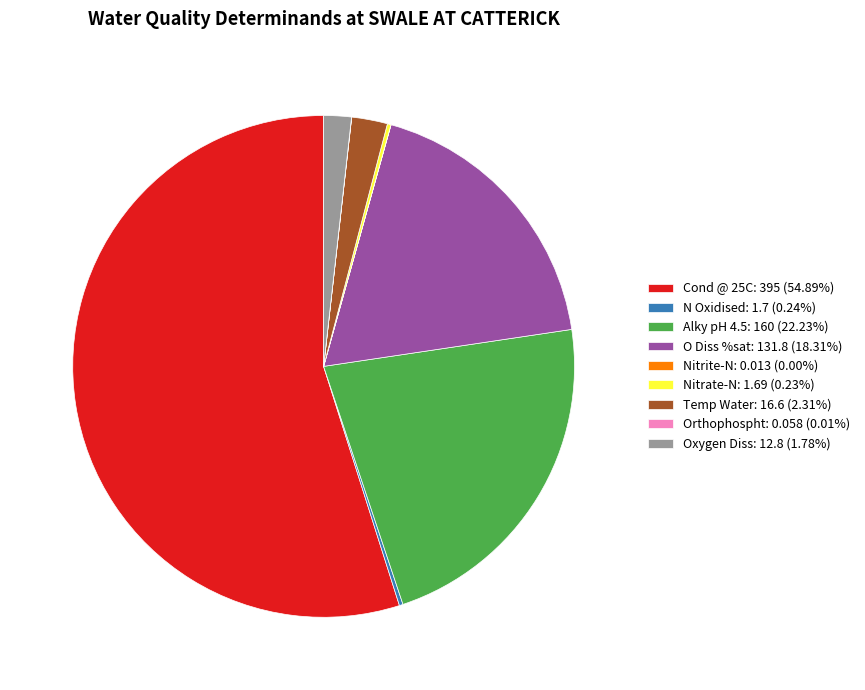

Is Oxygen Diss: 12.8 (1.78%) the majority of the pie?

No